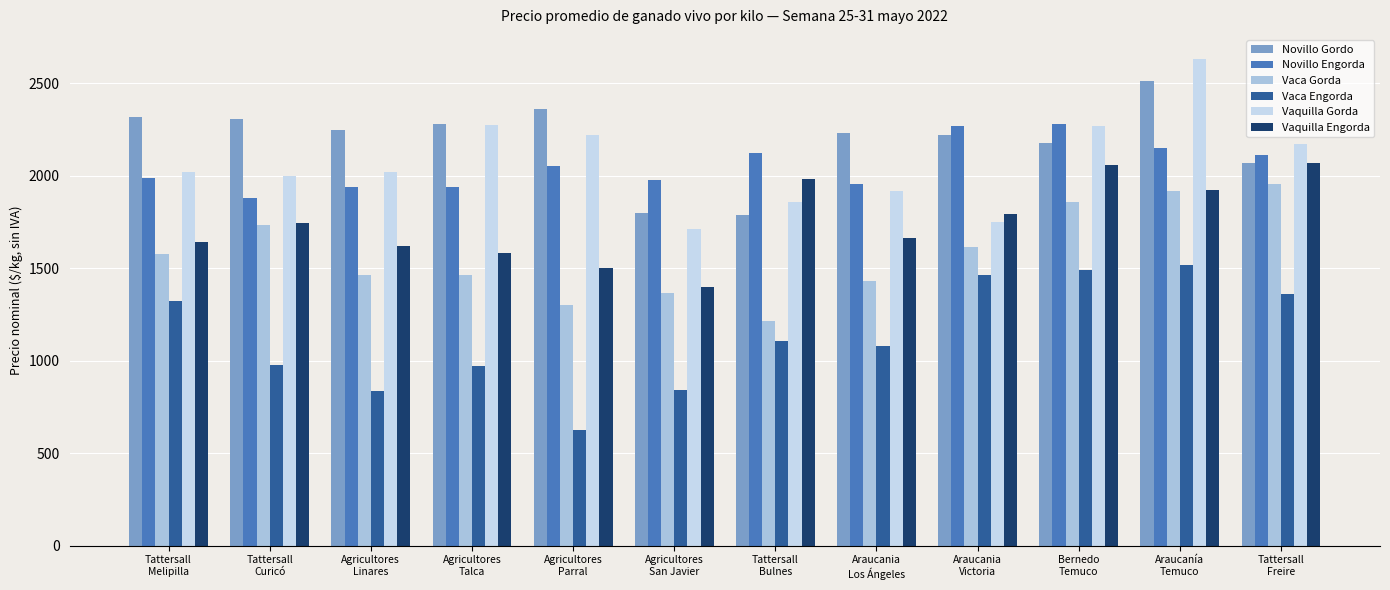

Does the chart contain stacked bars?

No